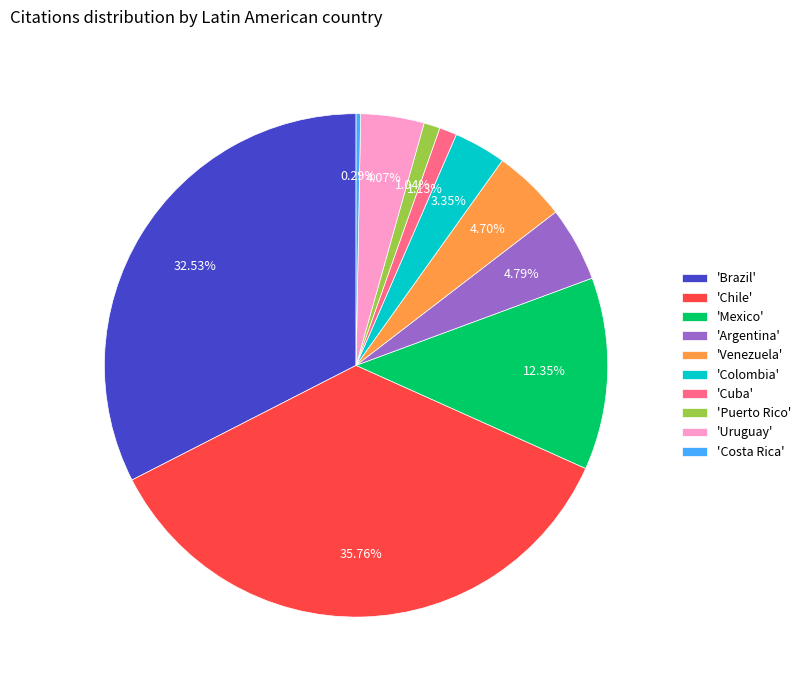

Is the sum of 'Chile' and 'Argentina' greater than half?

No